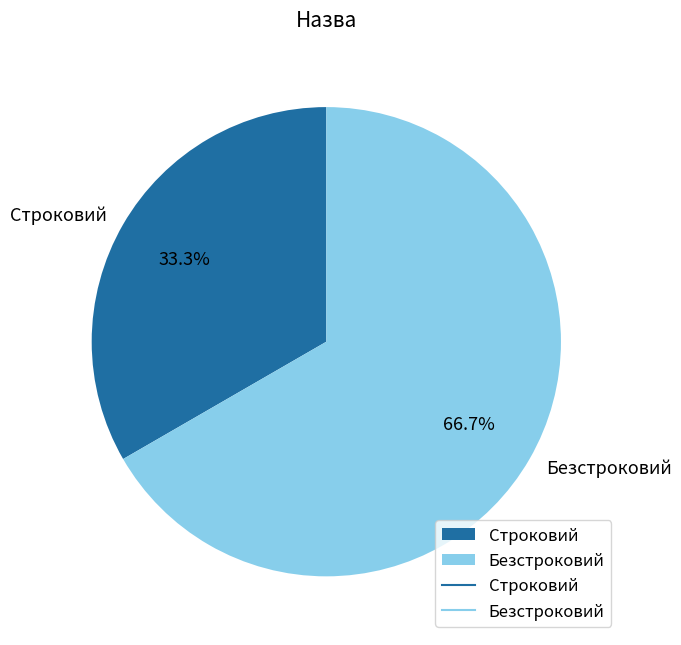

Approximately how many times larger is the value at Строковий compared to Безстроковий?

0.5